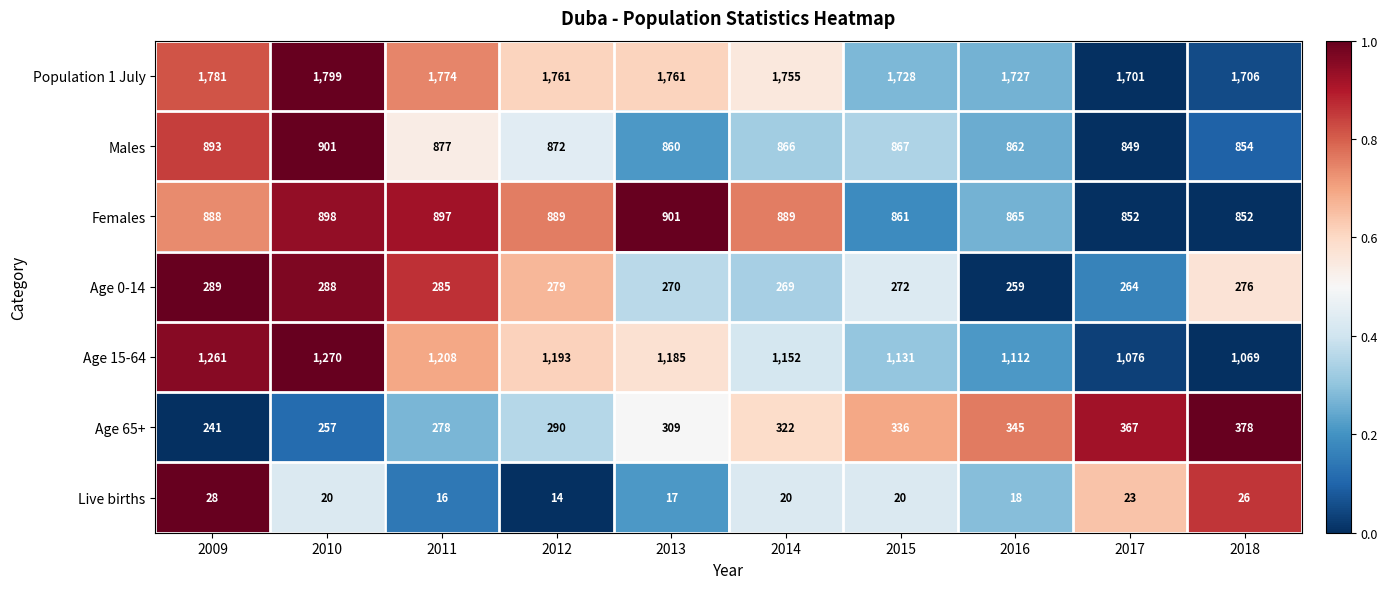

What is the difference between the second highest and second lowest values in the Age 0-14 series?

24